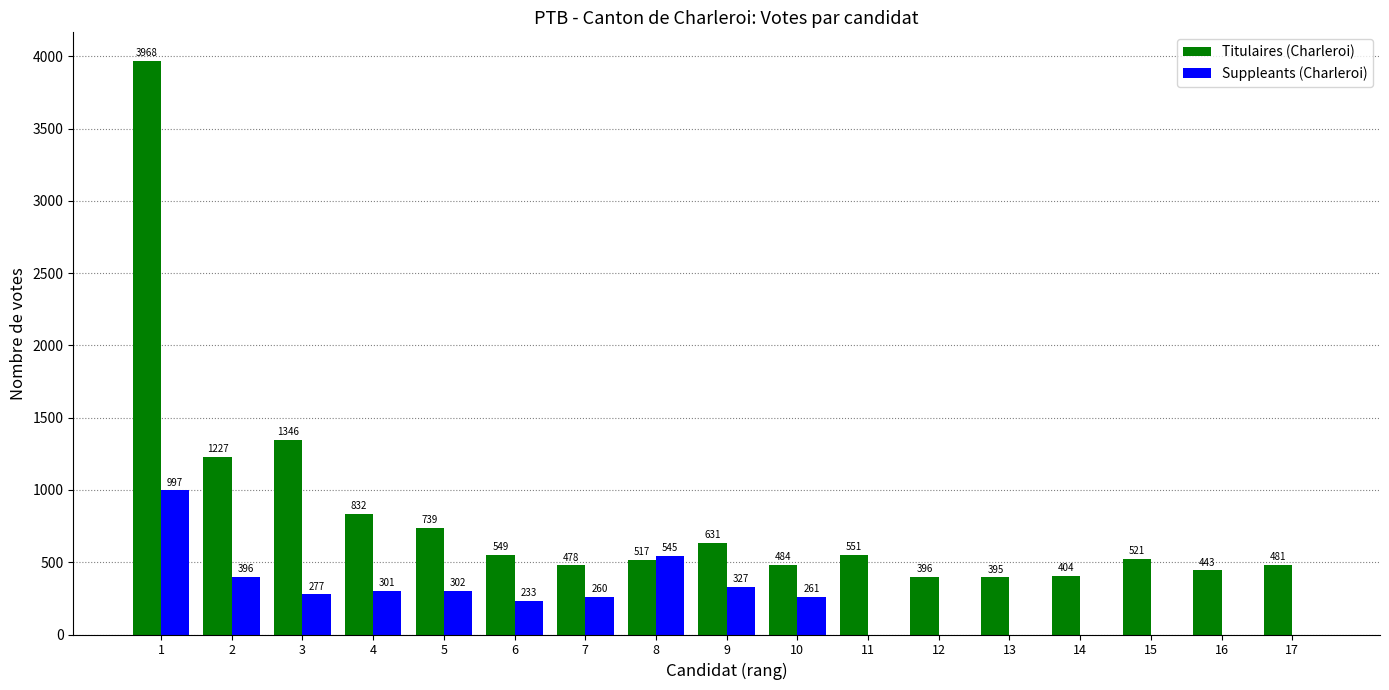

What is the greatest value displayed?

3968